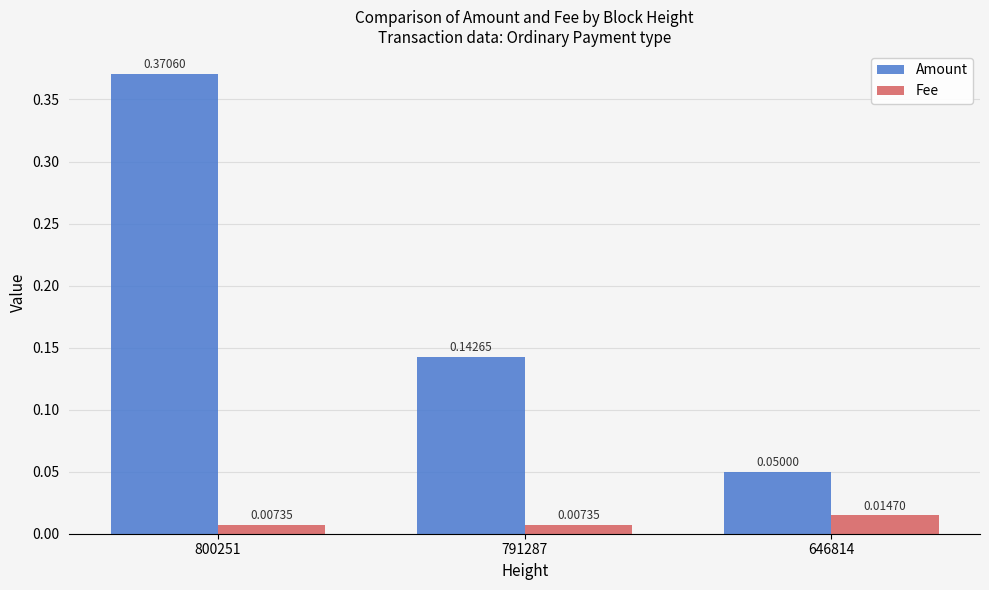

Between 791287 and 646814, which series saw the biggest shift?

Amount